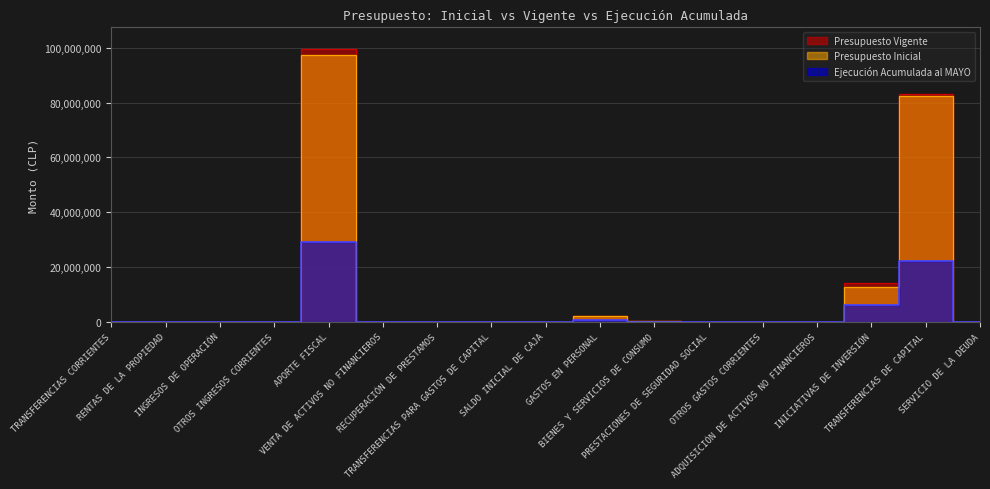

True or false: Presupuesto Inicial and Ejecución Acumulada al MAYO intersect in this chart.

True